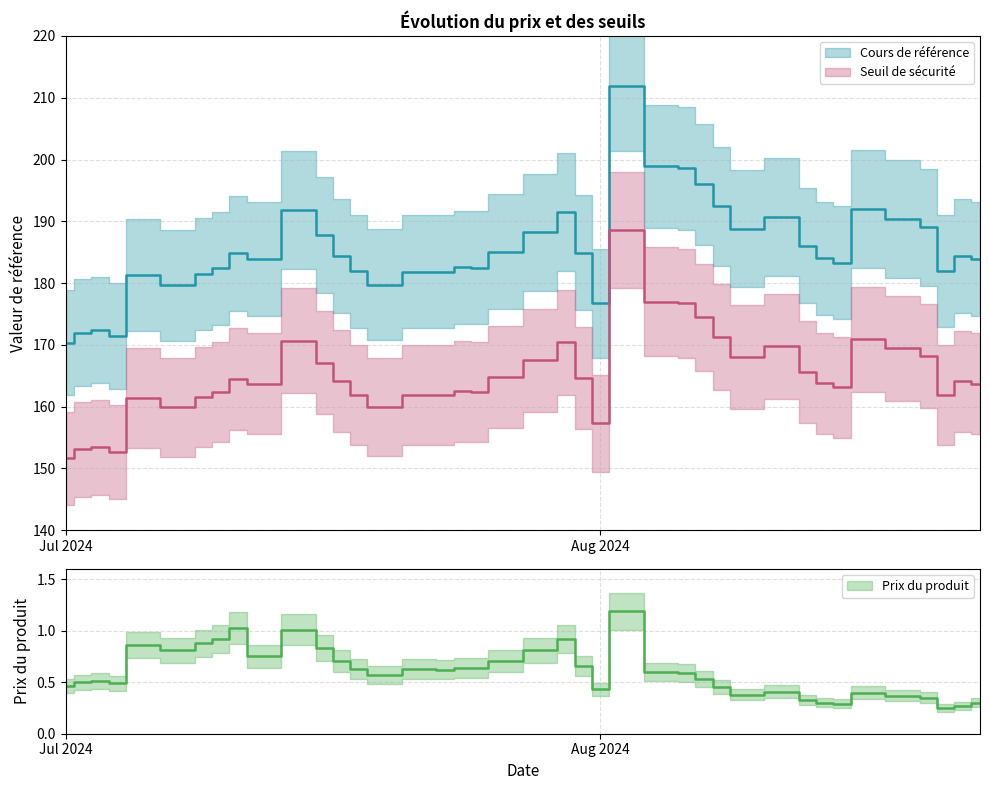

What position from the right is 2024-07-04?

37